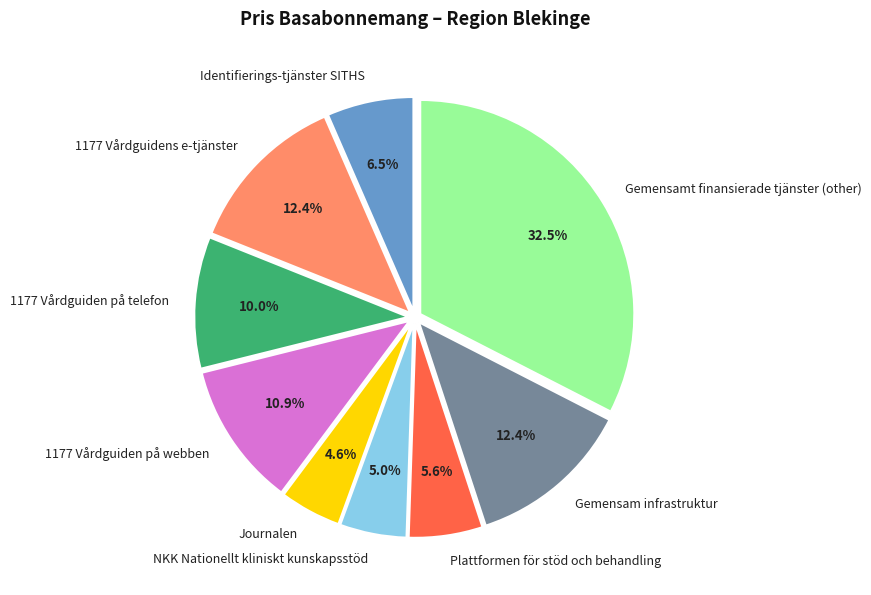

What percentage do Plattformen för stöd och behandling and Gemensam infrastruktur together represent?

18.0%